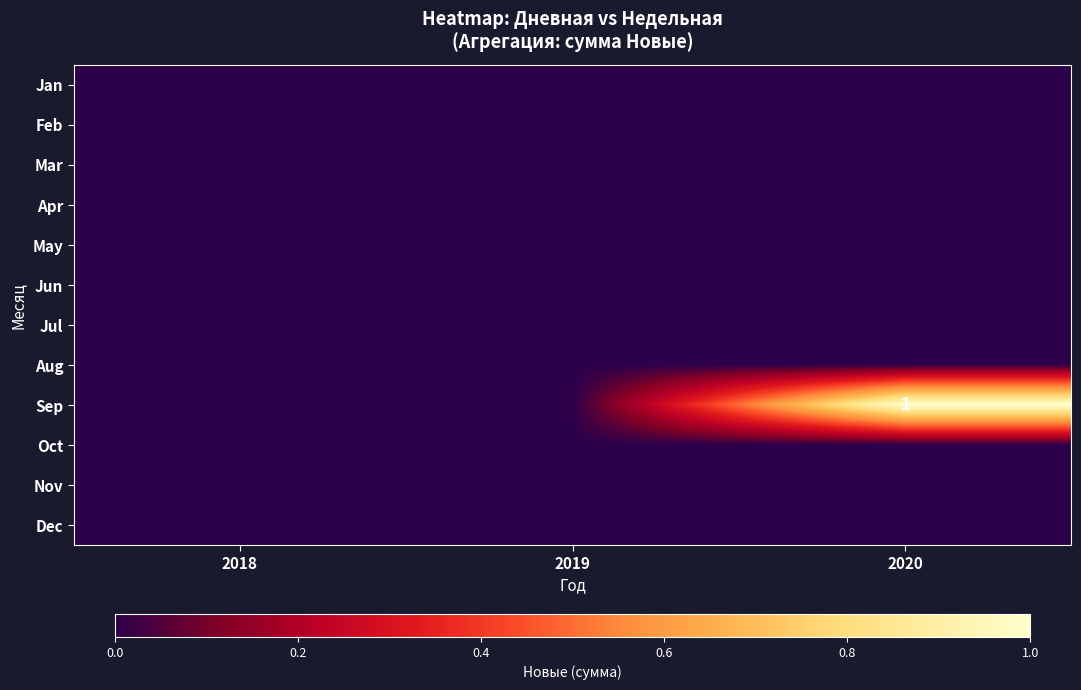

True or false: Sep has a value of 1 at 2020.

True